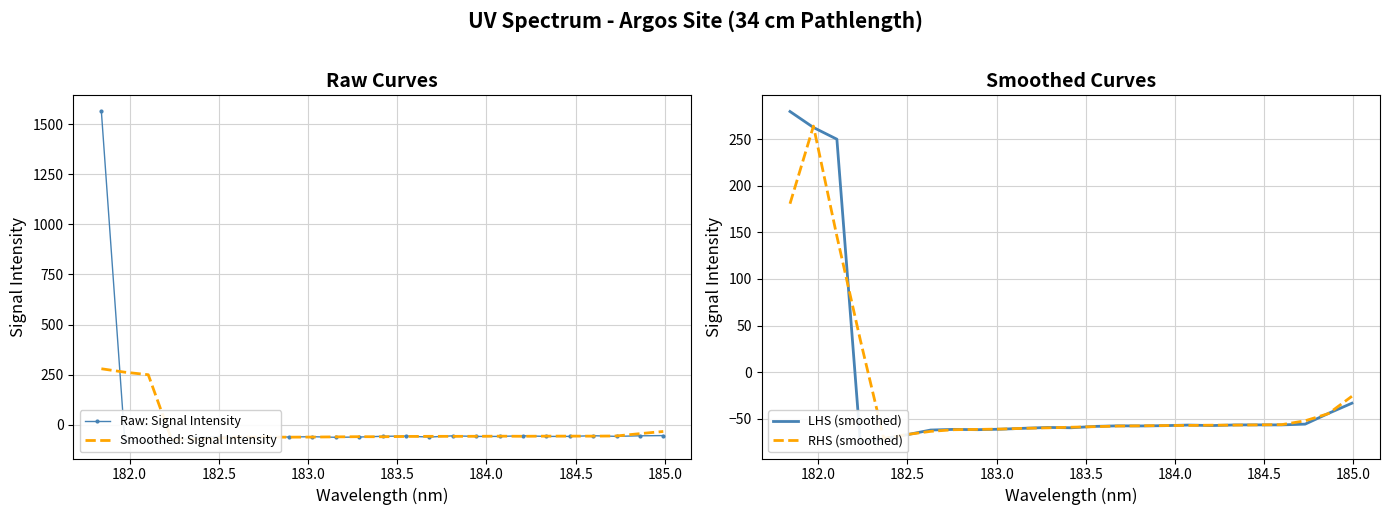

Does the chart have visible grid lines?

Yes